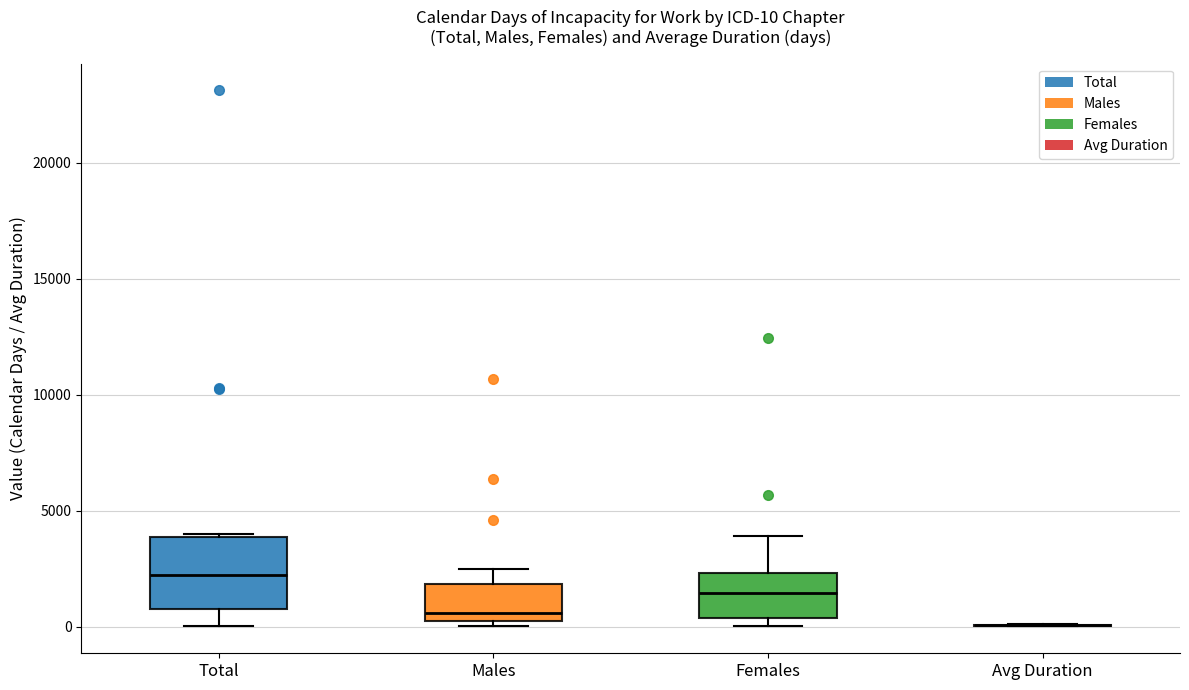

Which box is the tallest, from its lower edge to its upper edge?

Total